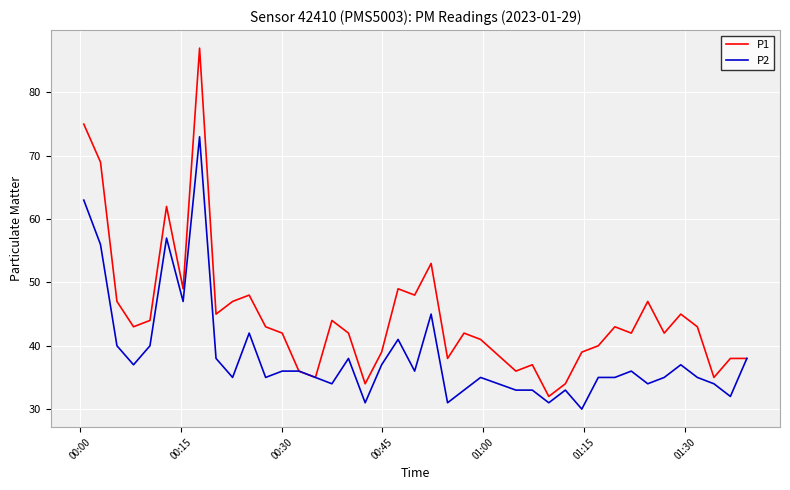

What is the minimum value for P2?

30